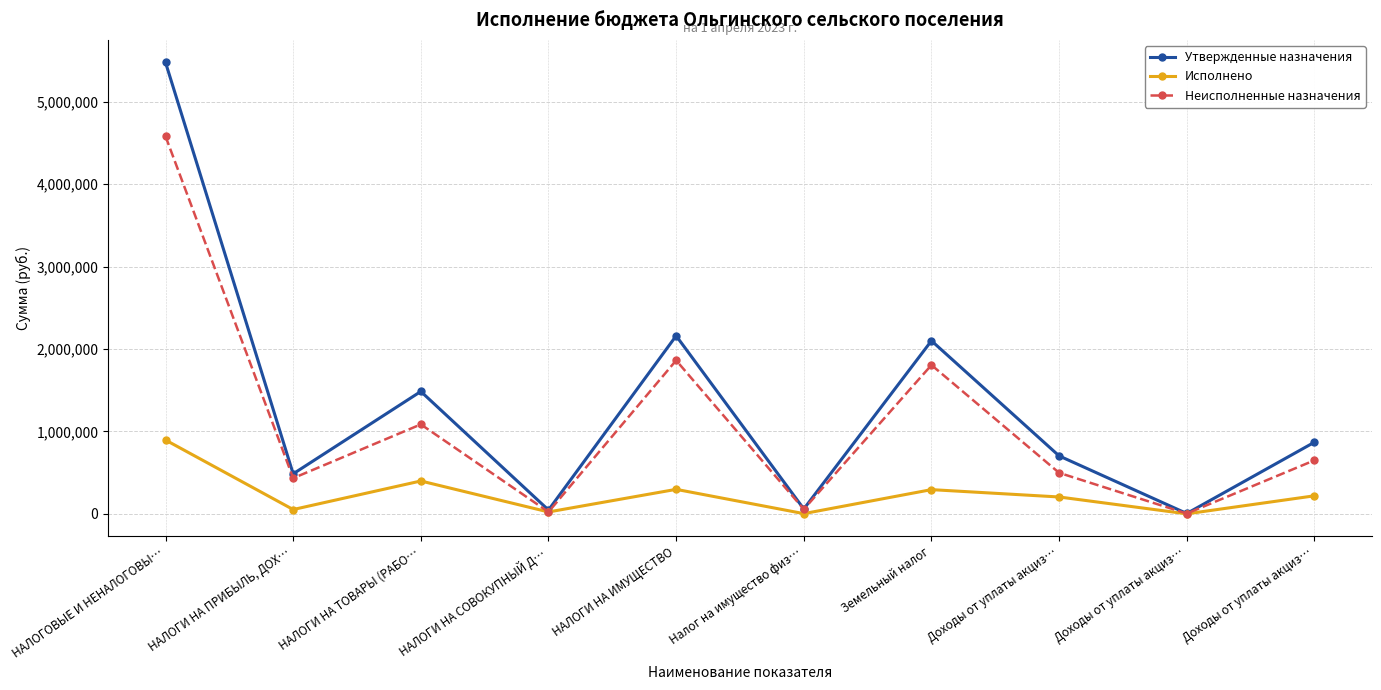

Which series has the largest range (max minus min)?

Утвержденные назначения